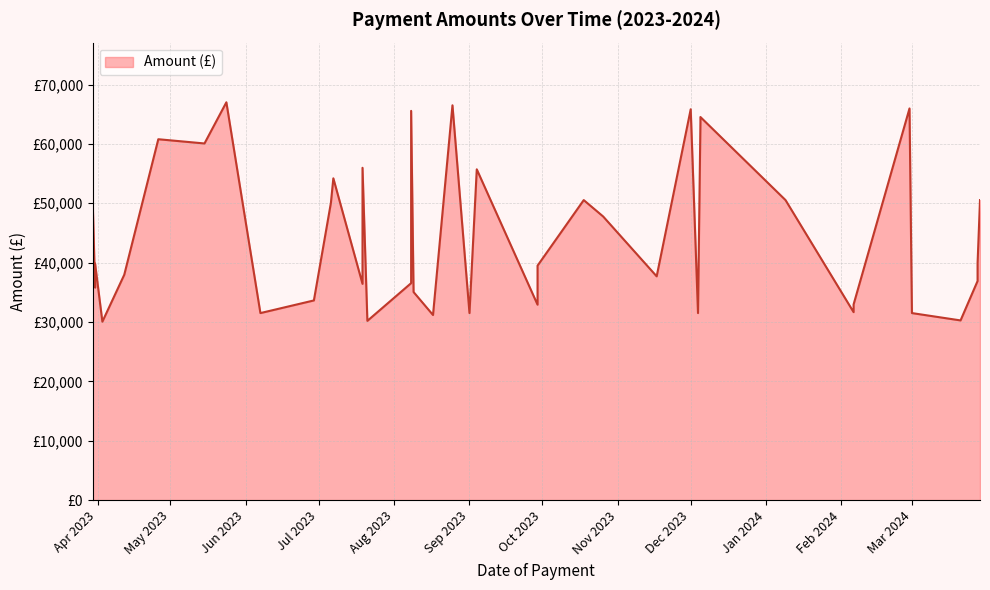

What is the difference between the second highest and second lowest values?

36309.5